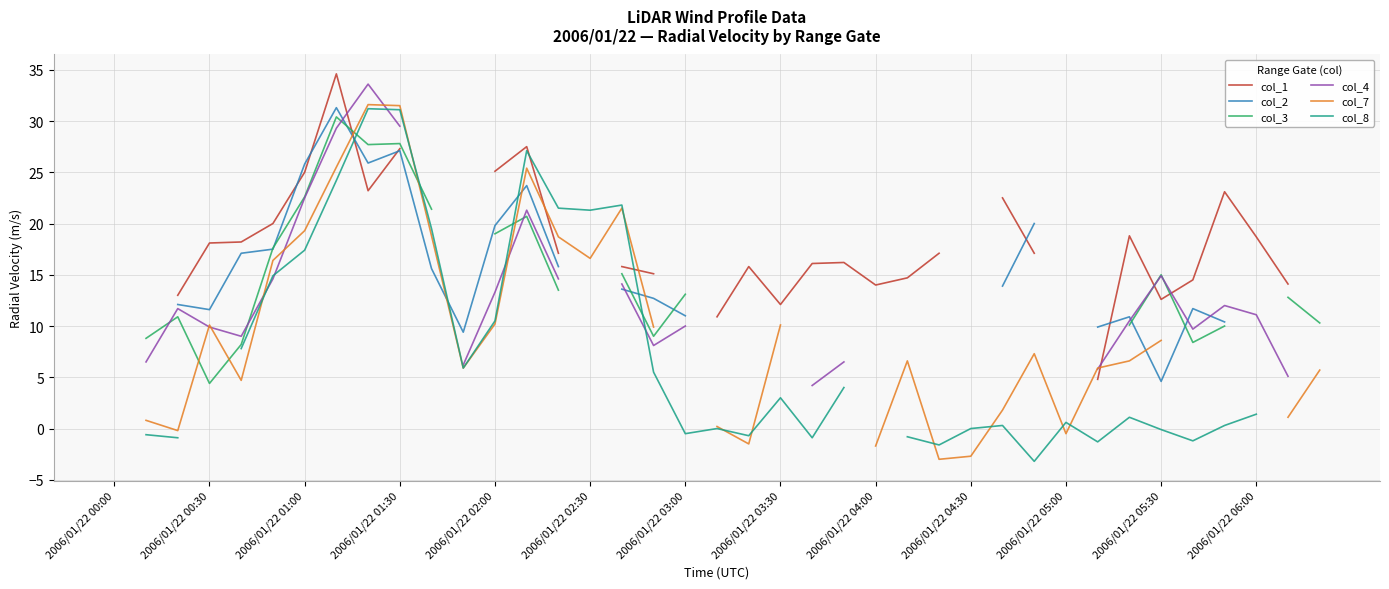

What is the value of the col_7 point at the 16th from the left?

16.6